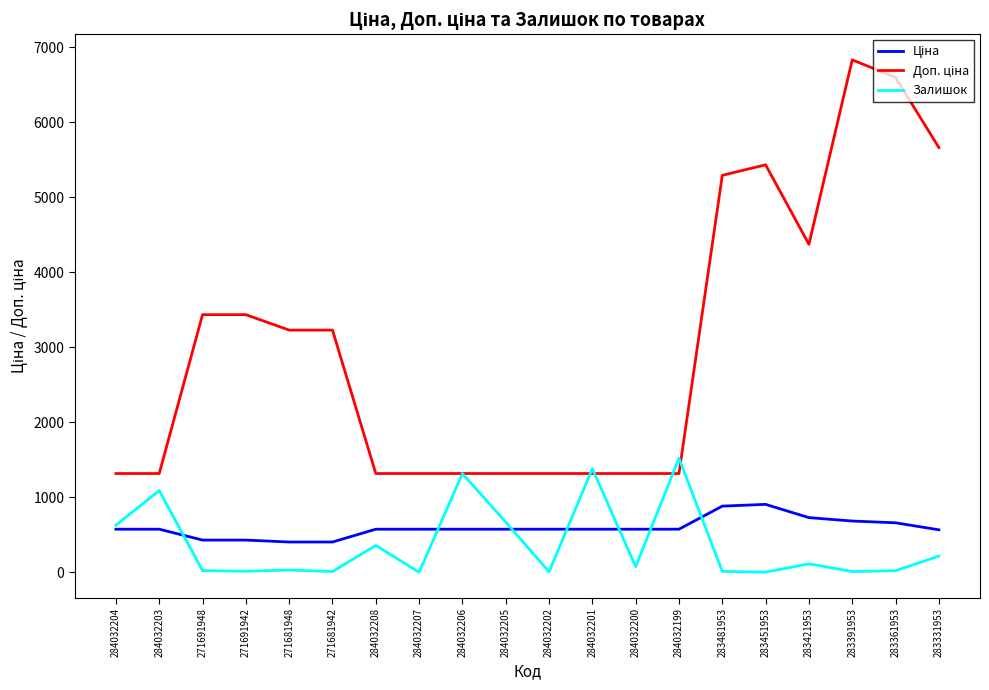

Between 284032203 and 284032200, which series saw the biggest shift?

Залишок